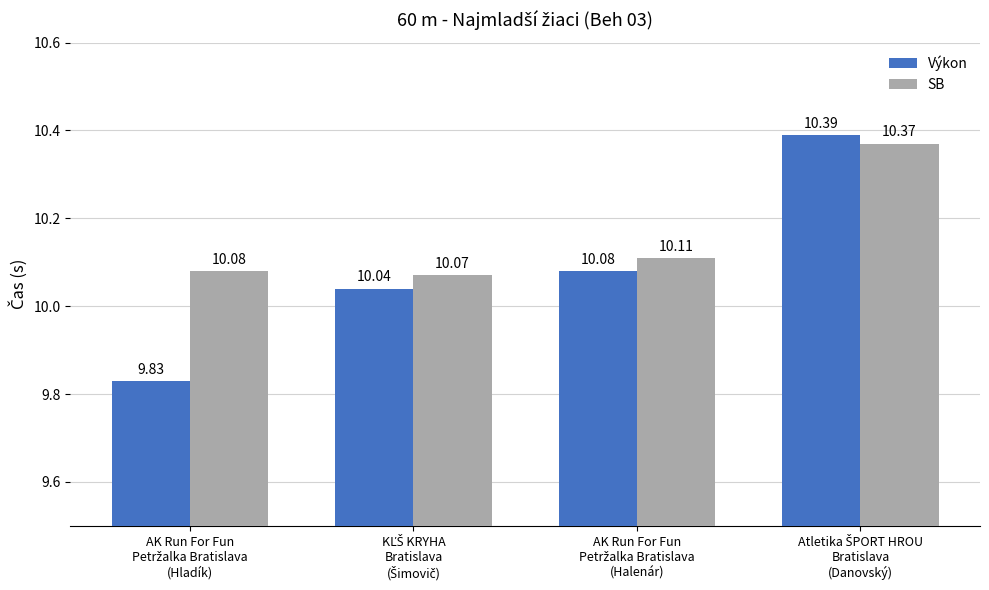

Which series has the largest total across all categories?

SB